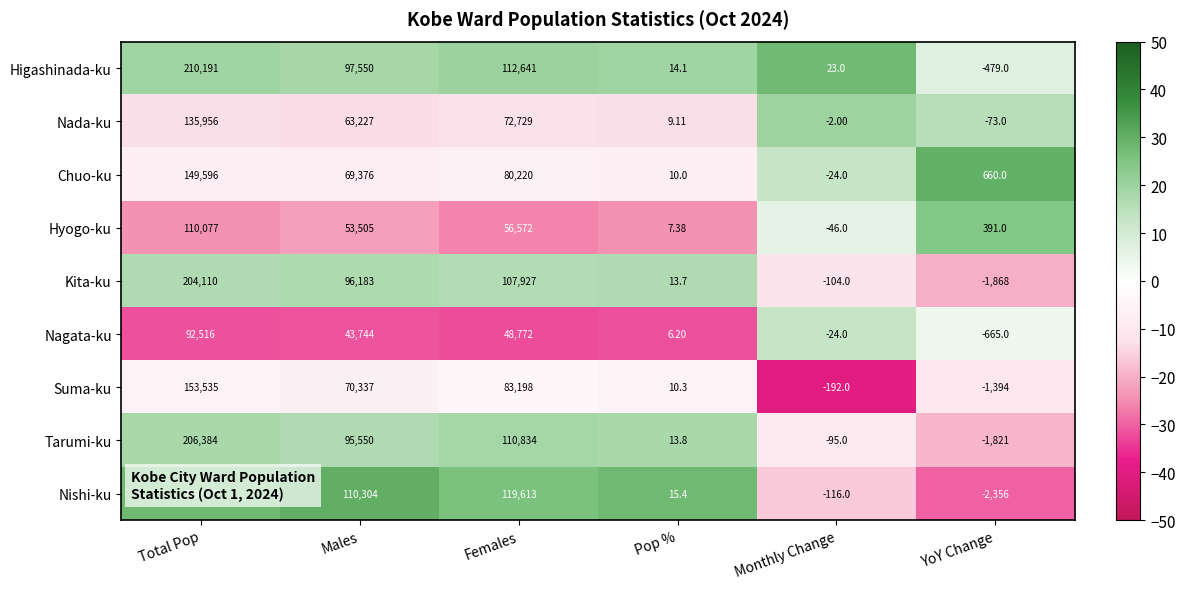

Which series has the widest spread of values?

Nishi-ku